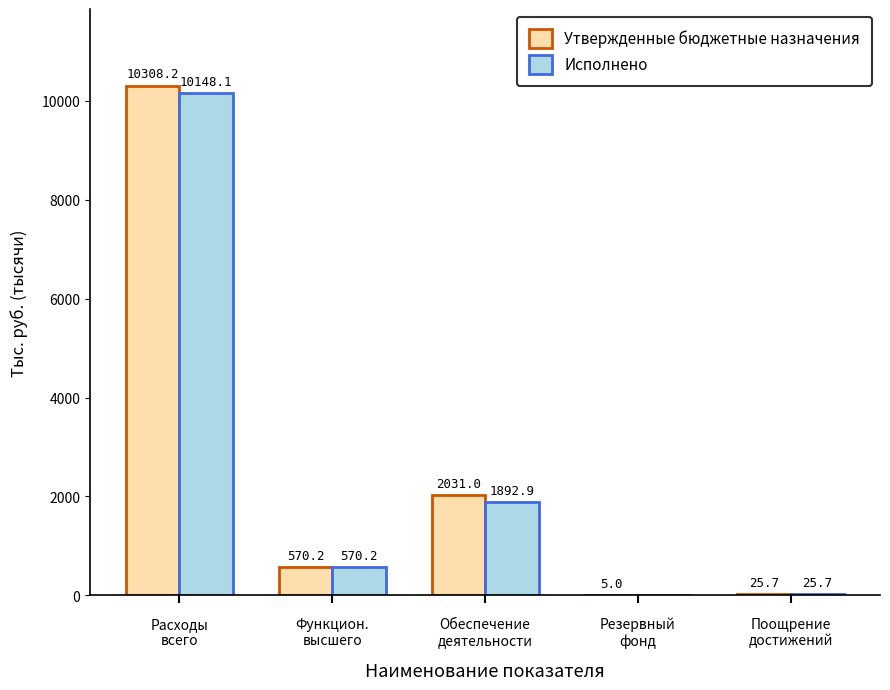

What is the sum of all Утвержденные бюджетные назначения values?

12940079.8